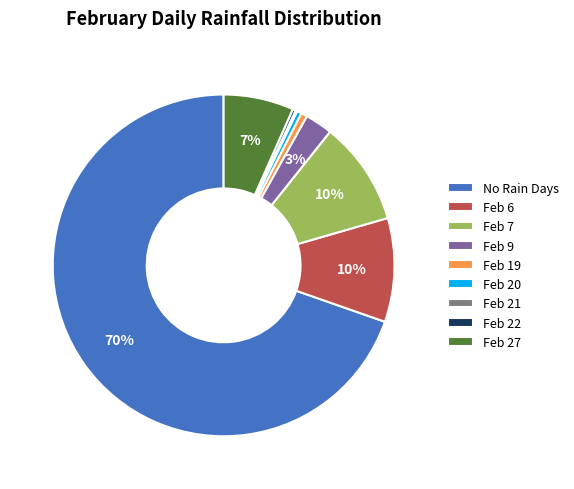

Which slice is the largest?

No Rain Days